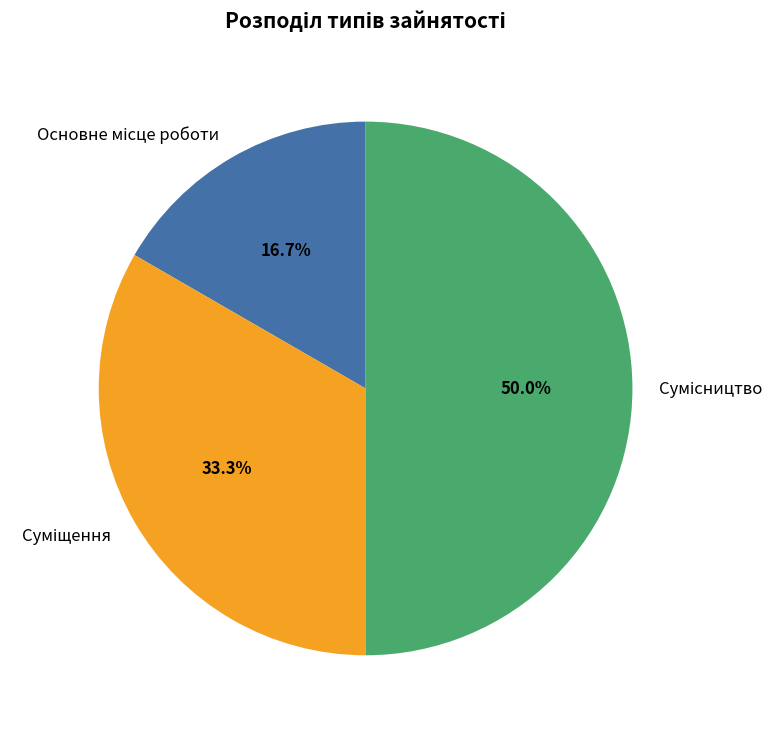

The Суміщення slice represents 33% of the pie. True or false?

True